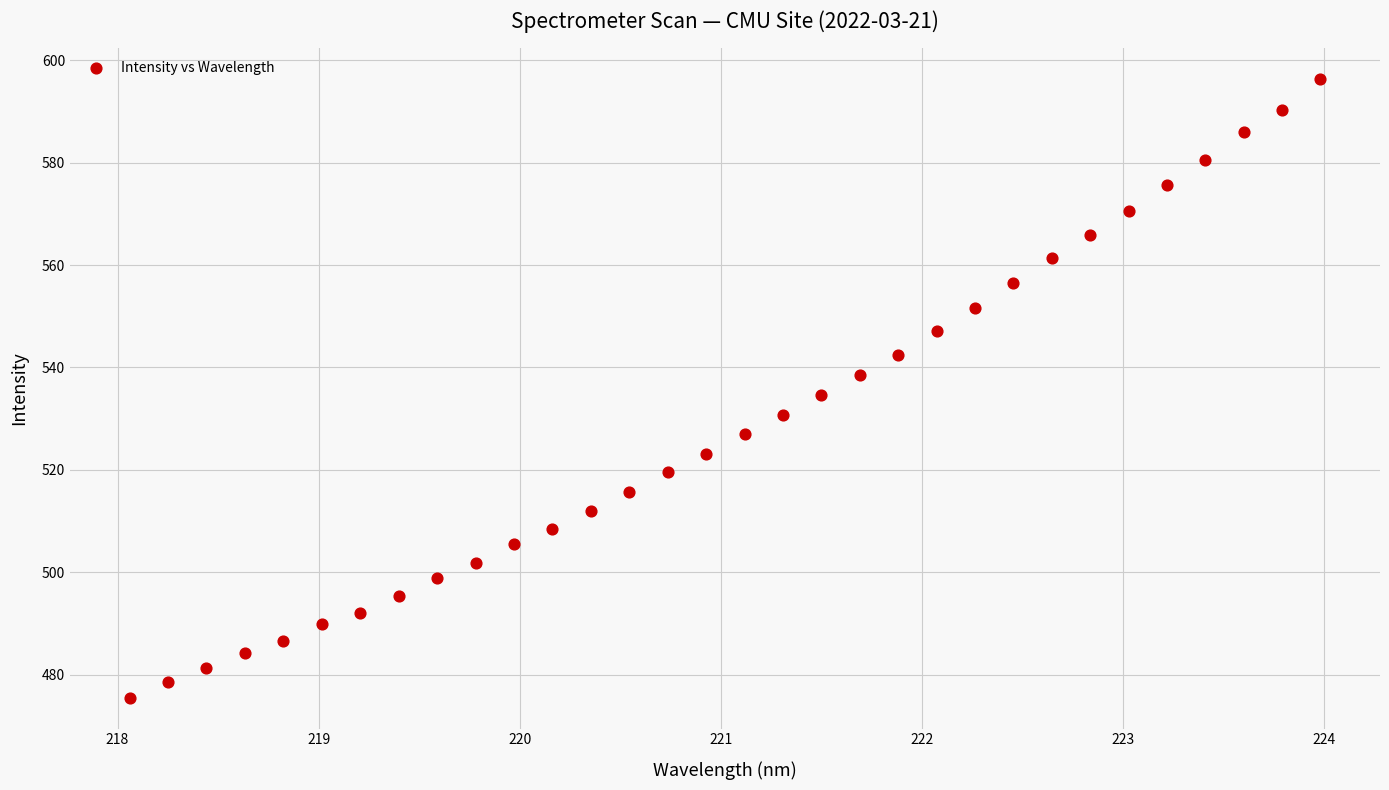

What is the range of Y values (max minus min)?

120.7